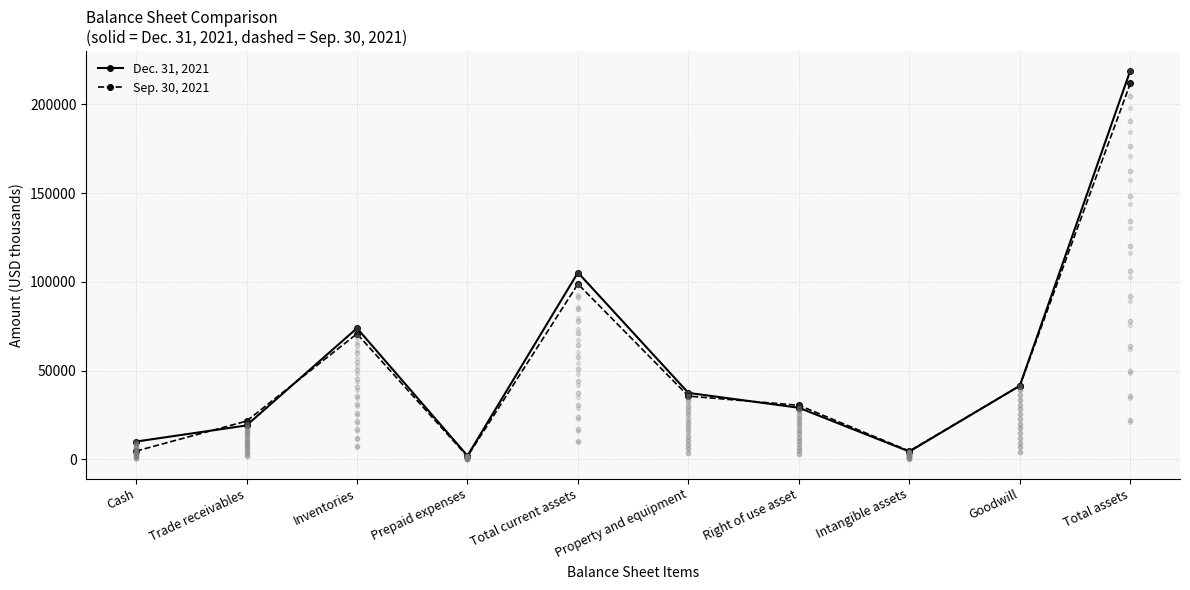

At how many categories does at least one series exceed 161375?

1